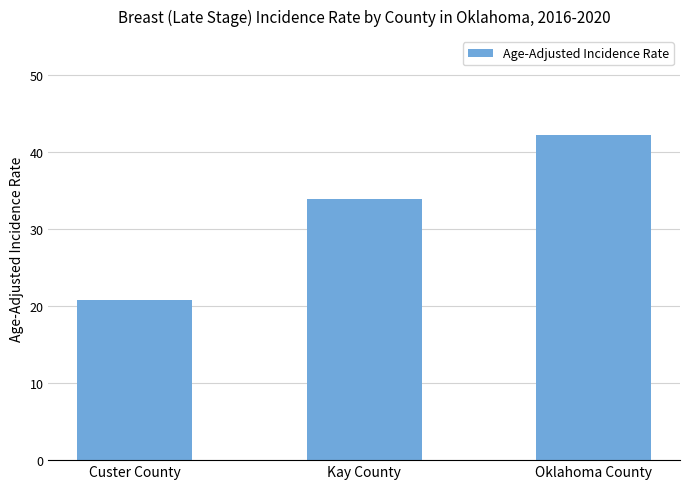

What is the difference between the maximum and second lowest values?

8.3